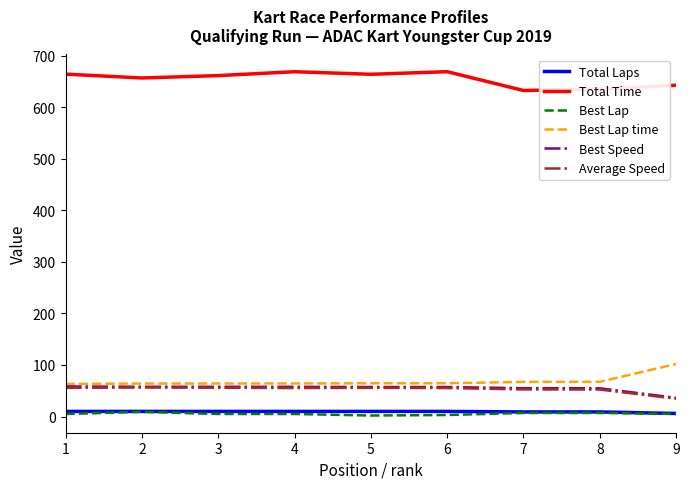

What are all the series names shown in the legend?

Total Laps, Total Time, Best Lap, Best Lap time, Best Speed, Average Speed